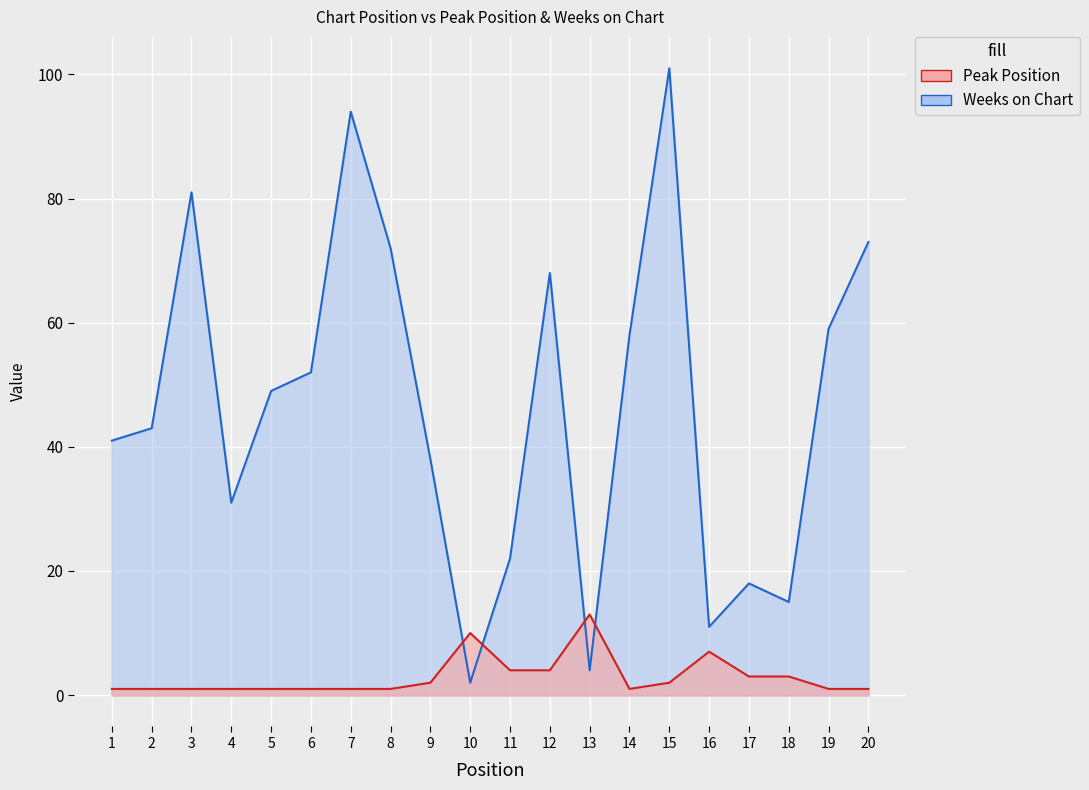

Which series has the widest spread of values?

Weeks on Chart